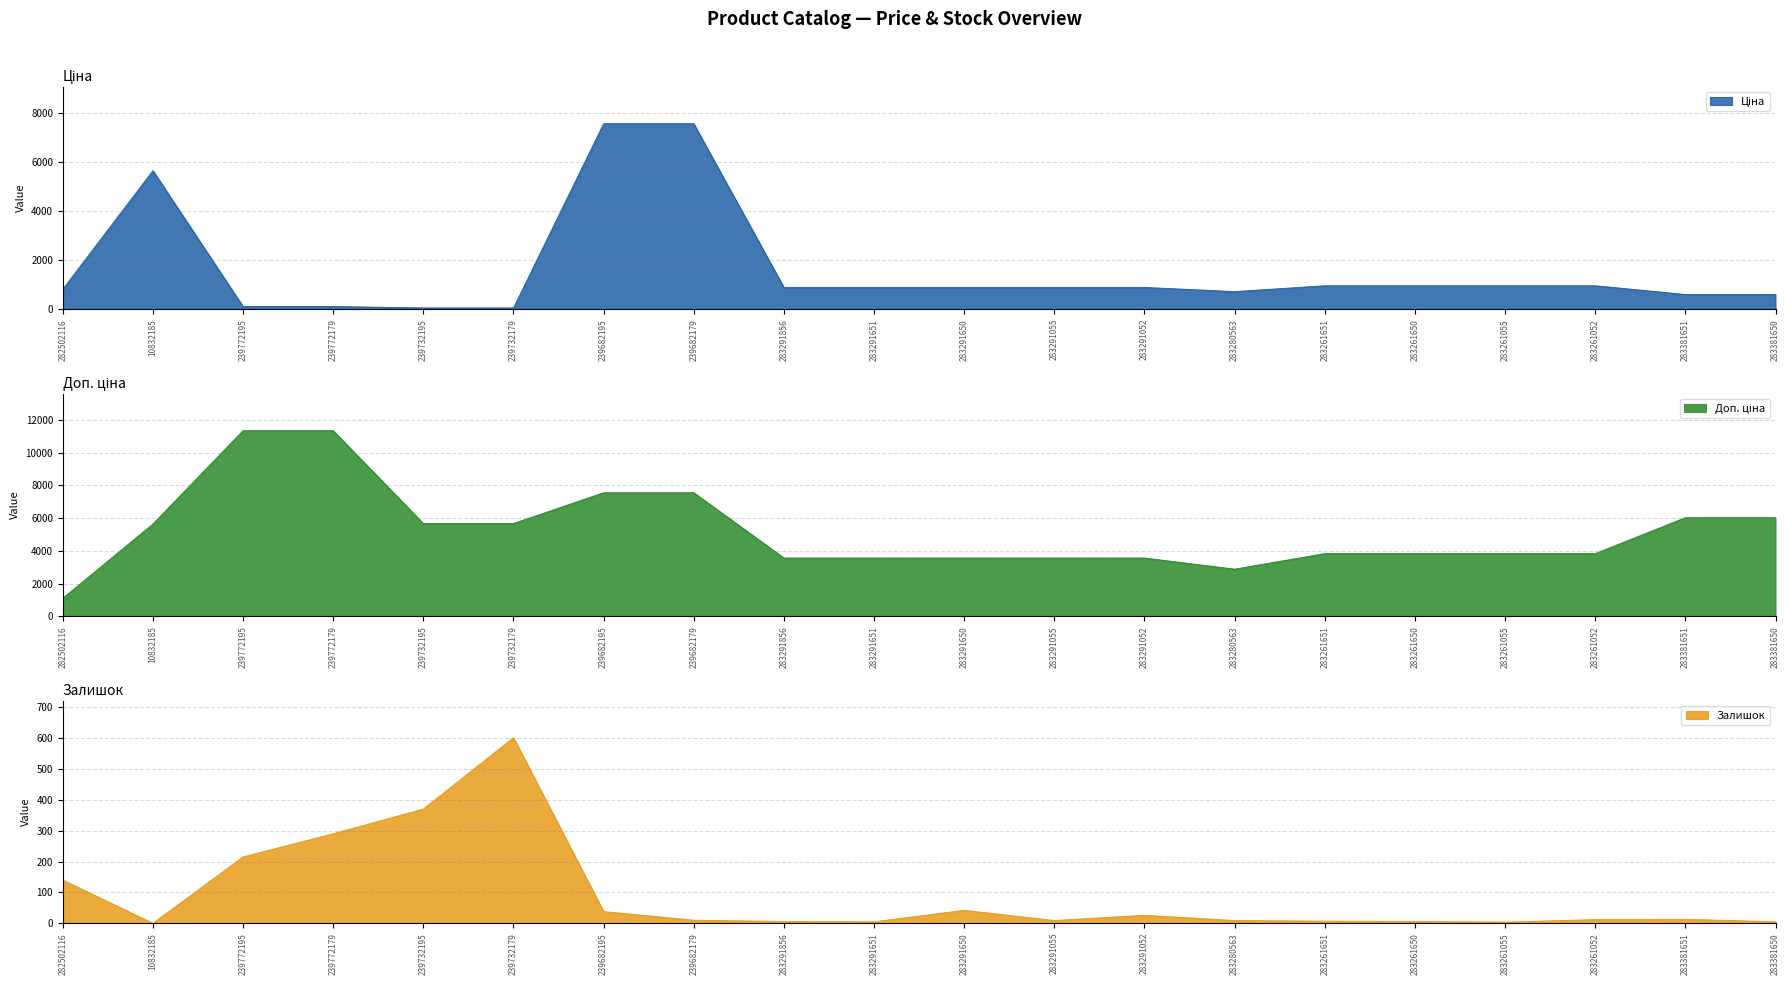

What is the spread (max minus min) of values at 239682179?

7535.9